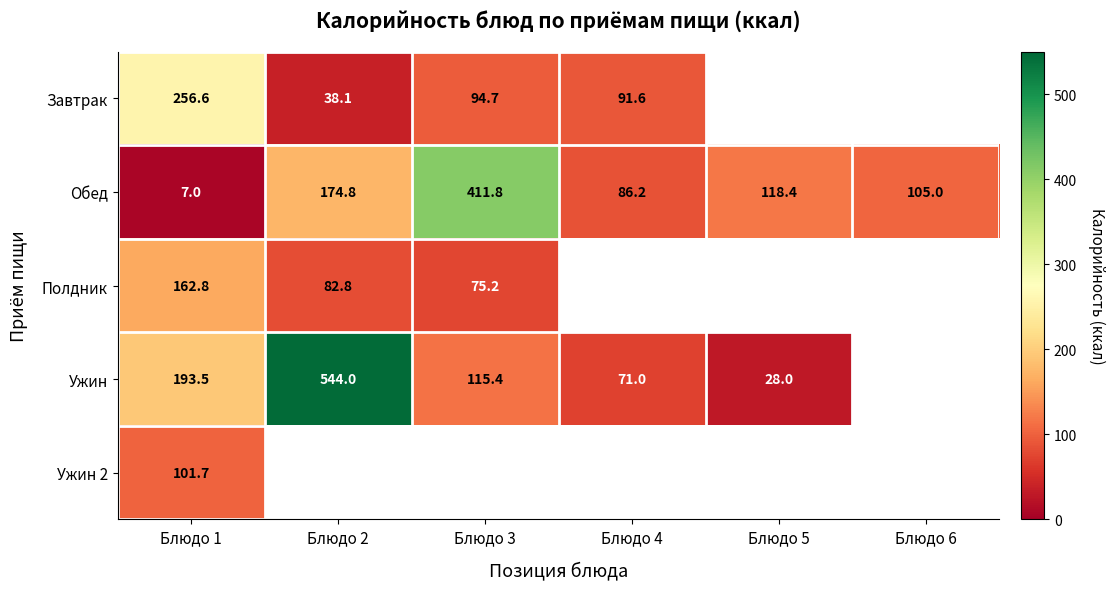

At which category is the sum across all series the highest?

Блюдо 1